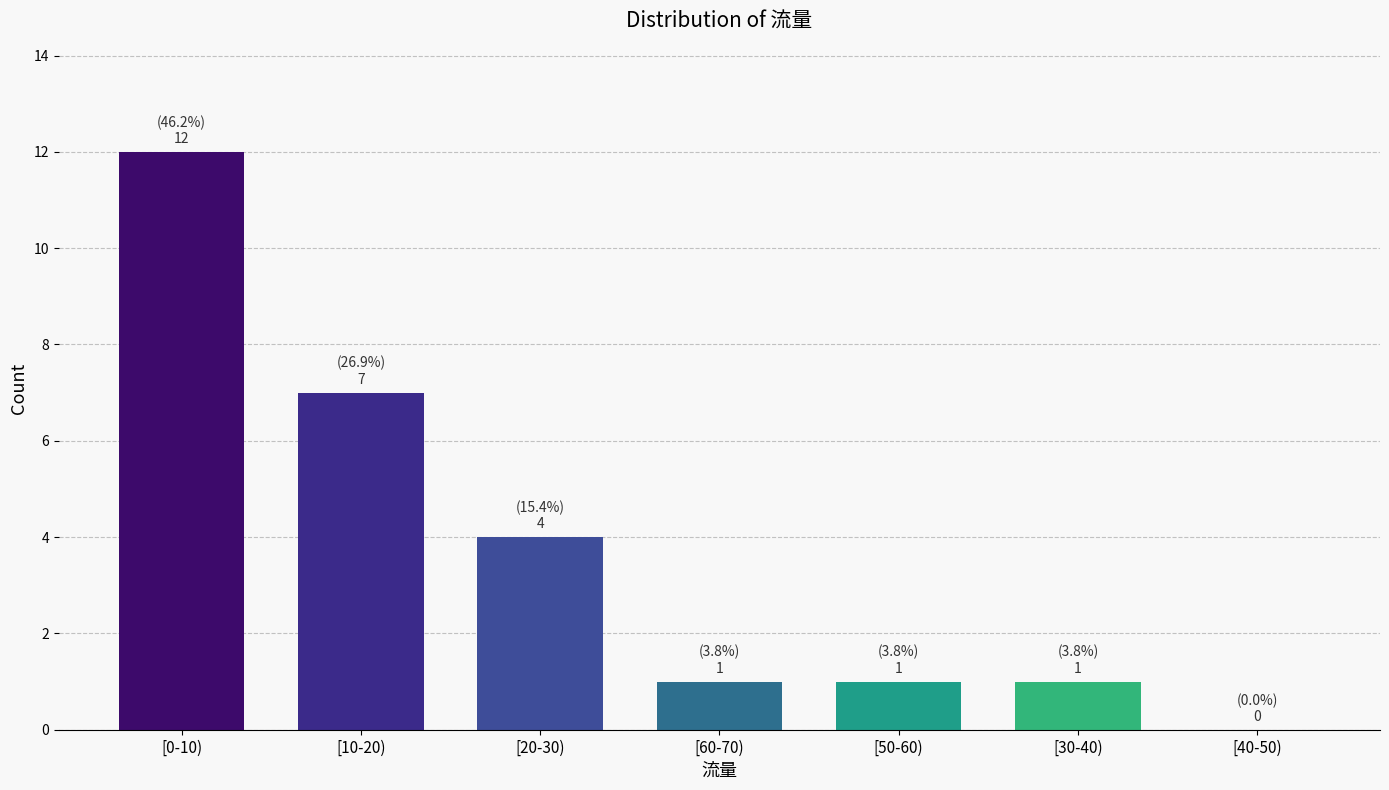

Reading right to left, transcribe all the data shown in this chart.

[40-50)=0	[30-40)=1	[50-60)=1	[60-70)=1	[20-30)=4	[10-20)=7	[0-10)=12